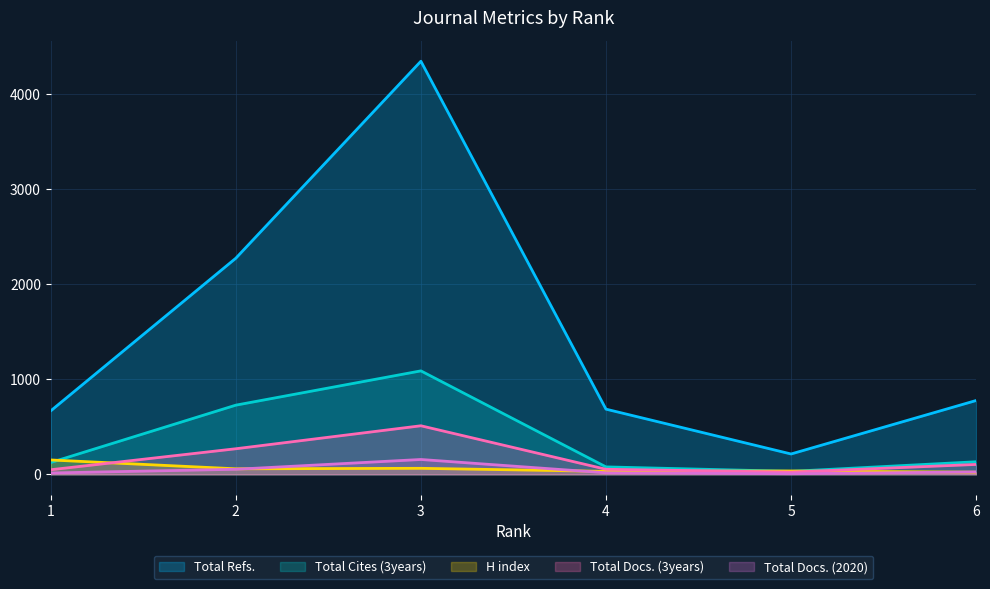

What are all the series names shown in the legend?

Total Refs., Total Cites (3years), H index, Total Docs. (3years), Total Docs. (2020)